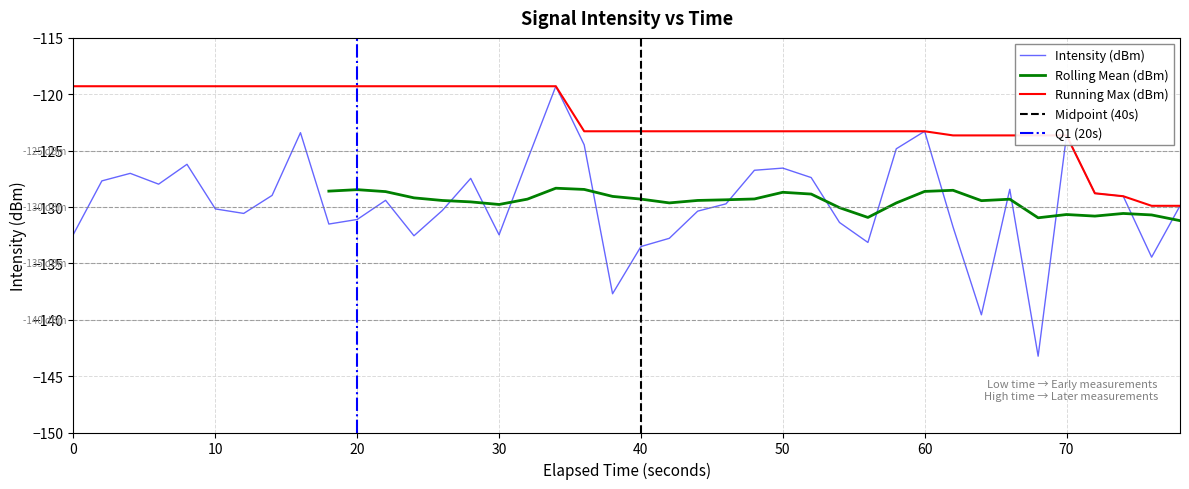

The Intensity (dBm) series shows -65.6 at 0. True or false?

False